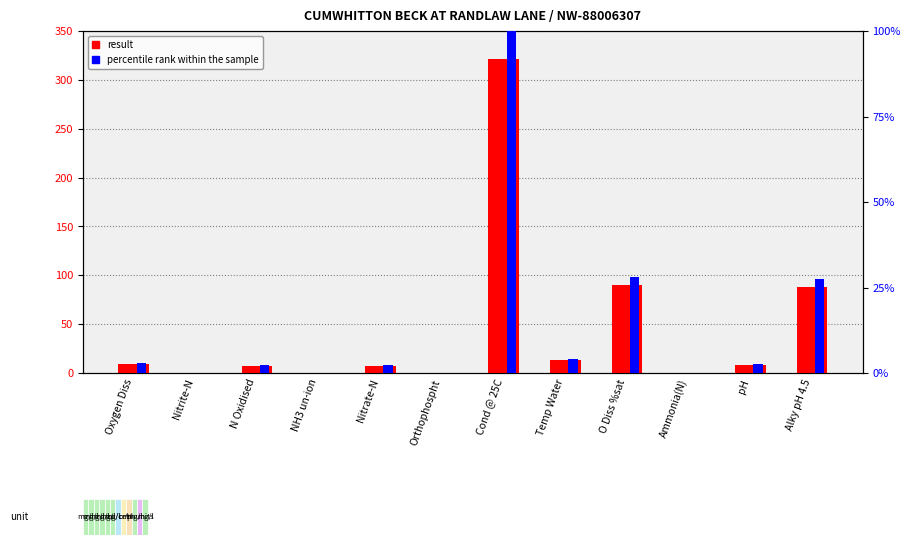

What is the difference between the highest and lowest values at Temp Water?

9.2